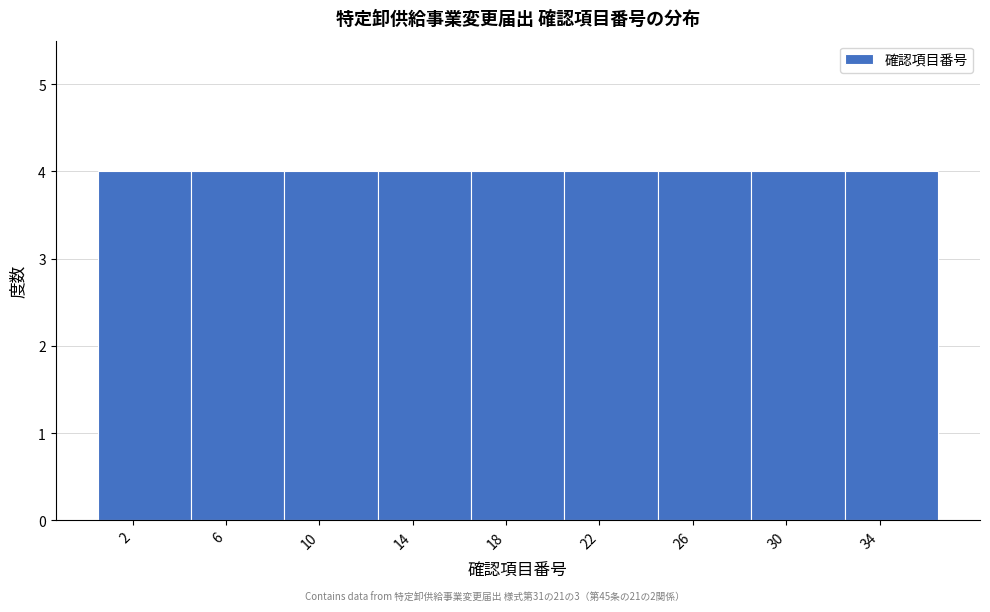

How tall is the bar that spans 24.5 to 28.5 on the x-axis? The values are not printed on the chart, so give them approximately, as read against the axis.

4